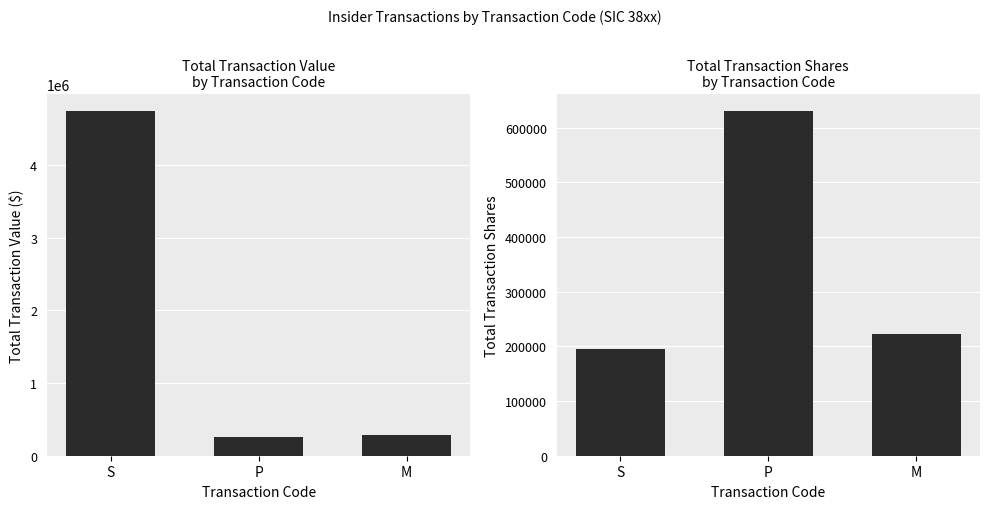

The Total Transaction Shares series shows 222285 at M. True or false?

True